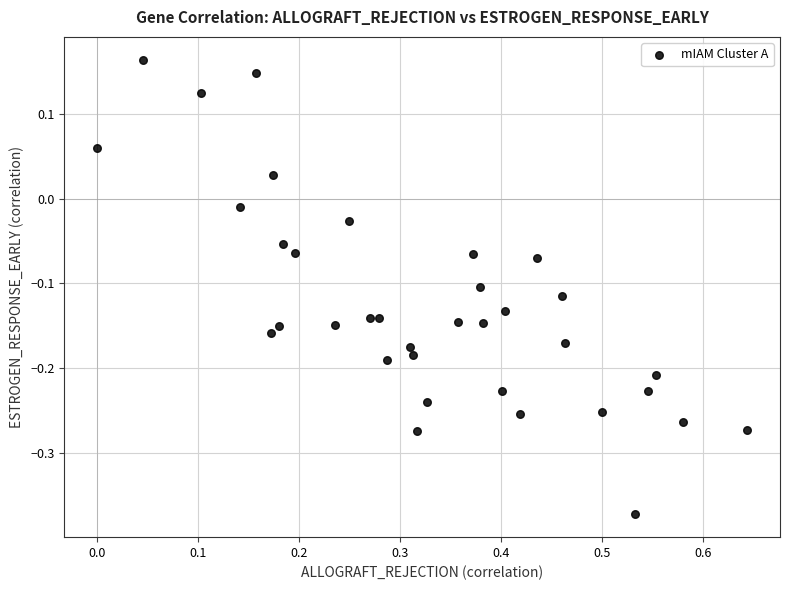

What is the range of Y values (max minus min)?

0.5